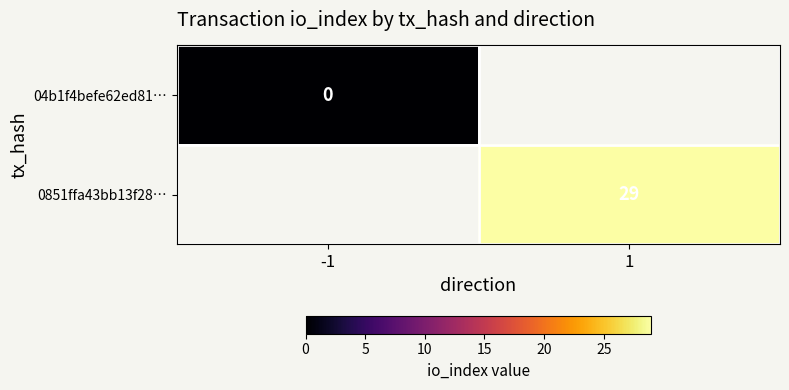

The value of 0851ffa43bb13f28… at 1 is 42. True or false?

False